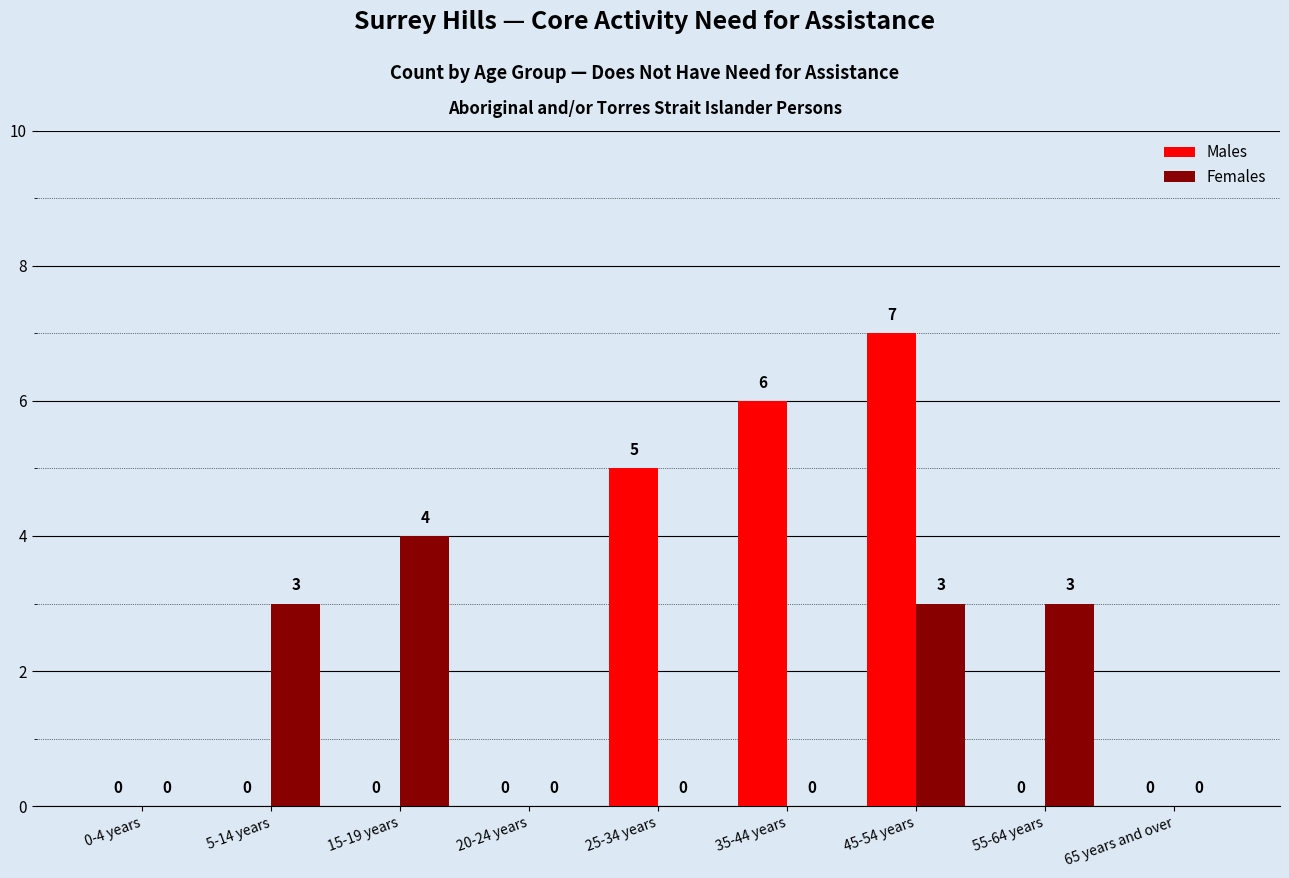

What value does the Females series have at 15-19 years?

4